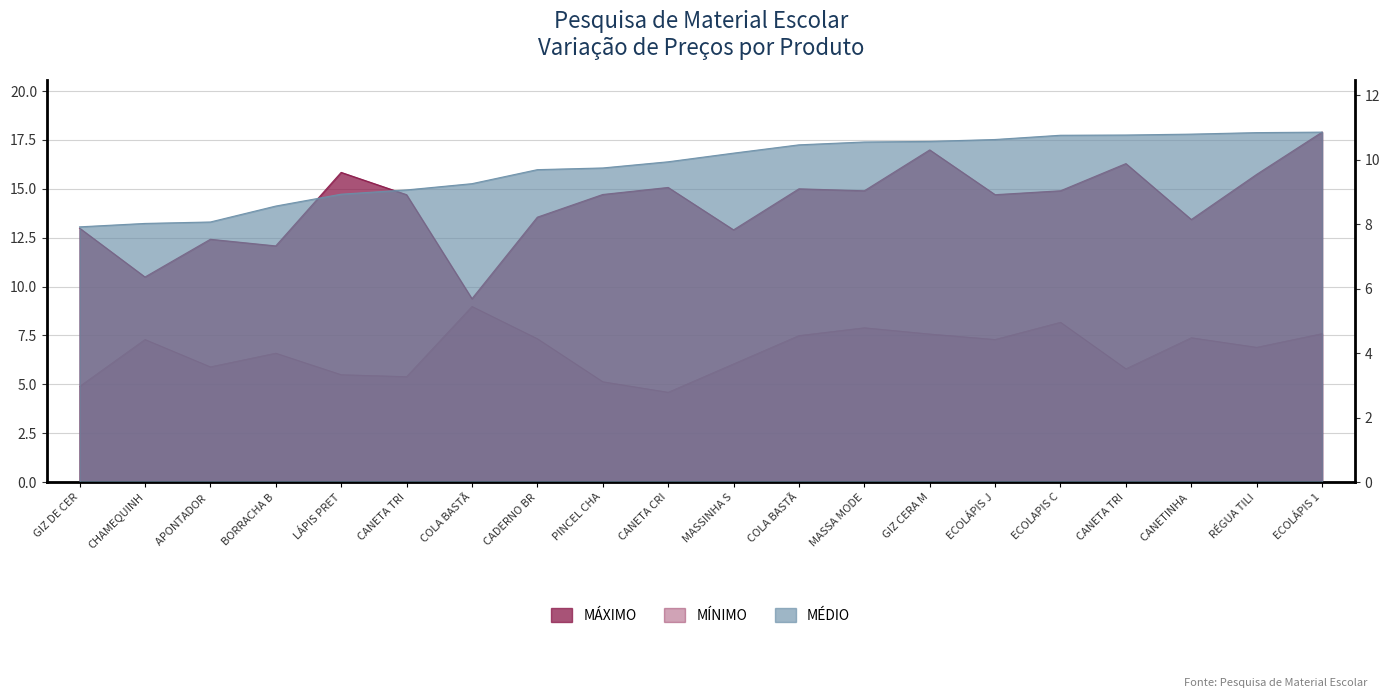

What is the sum of all MÍNIMO values?

133.9